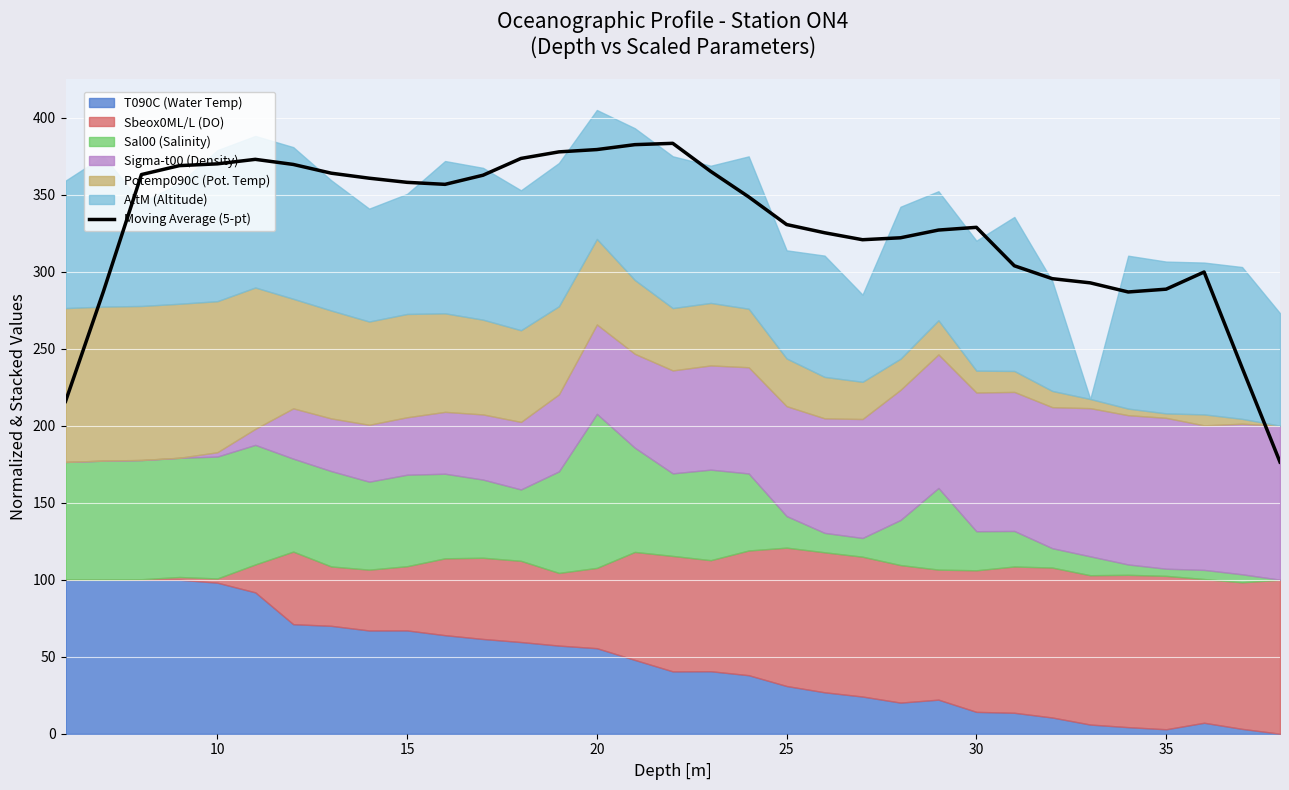

How many data points does each series have?

33